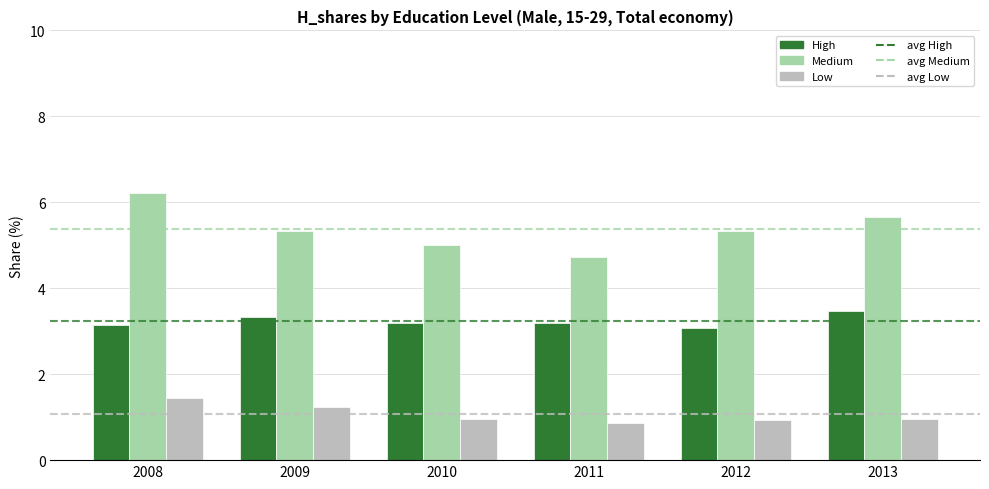

At which label is Medium closest to 5?

2010